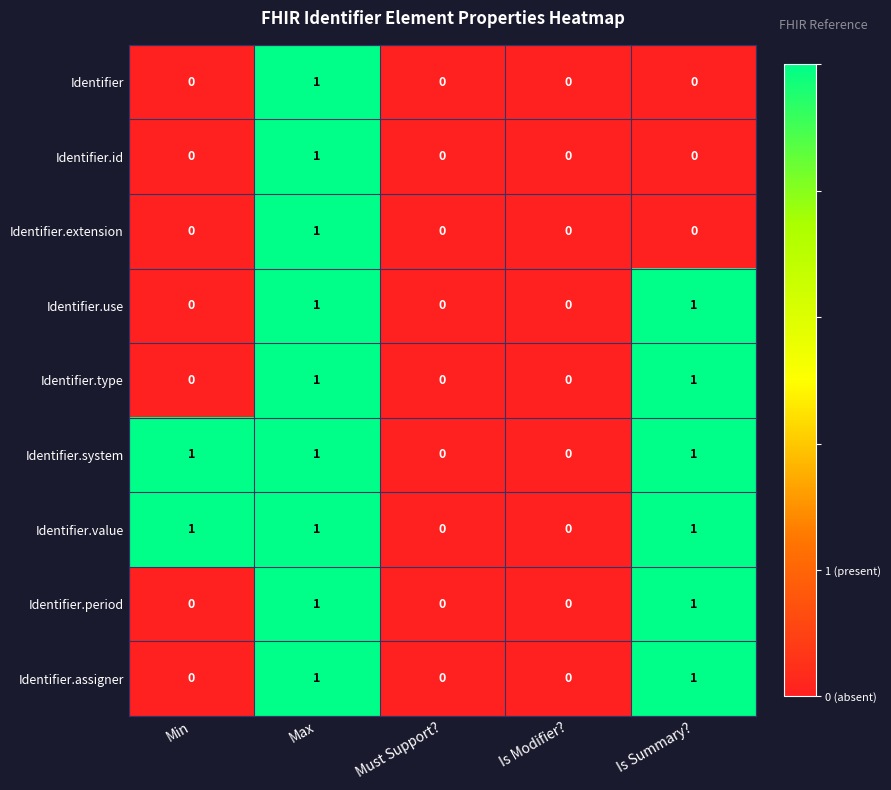

Count the Identifier.id values in the range 0 to 1.

5